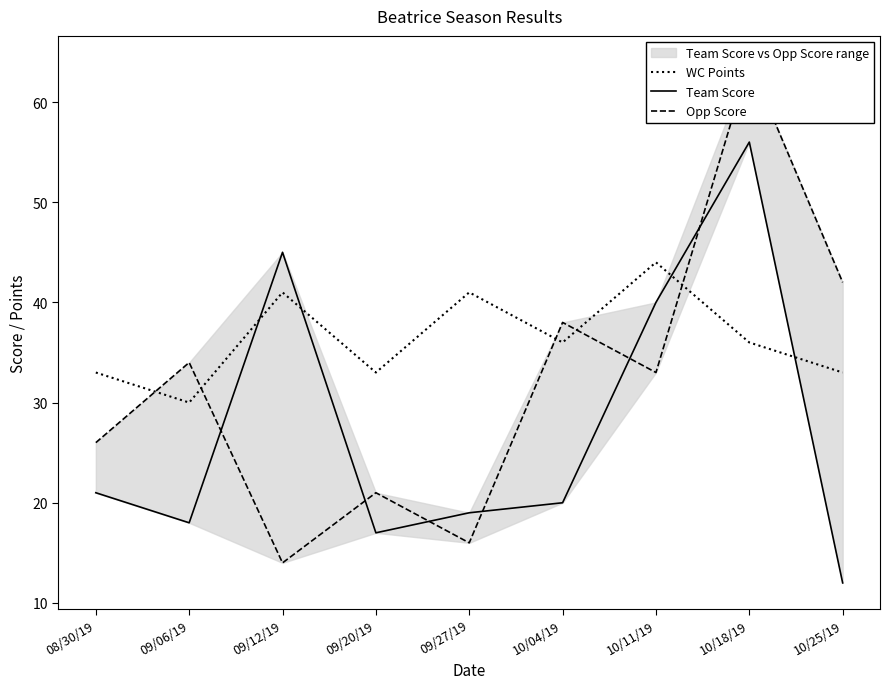

How many times do WC Points and Opp Score cross each other?

5